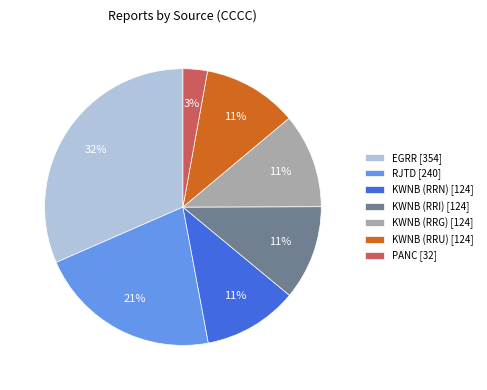

Which category has the biggest portion of the pie?

EGRR